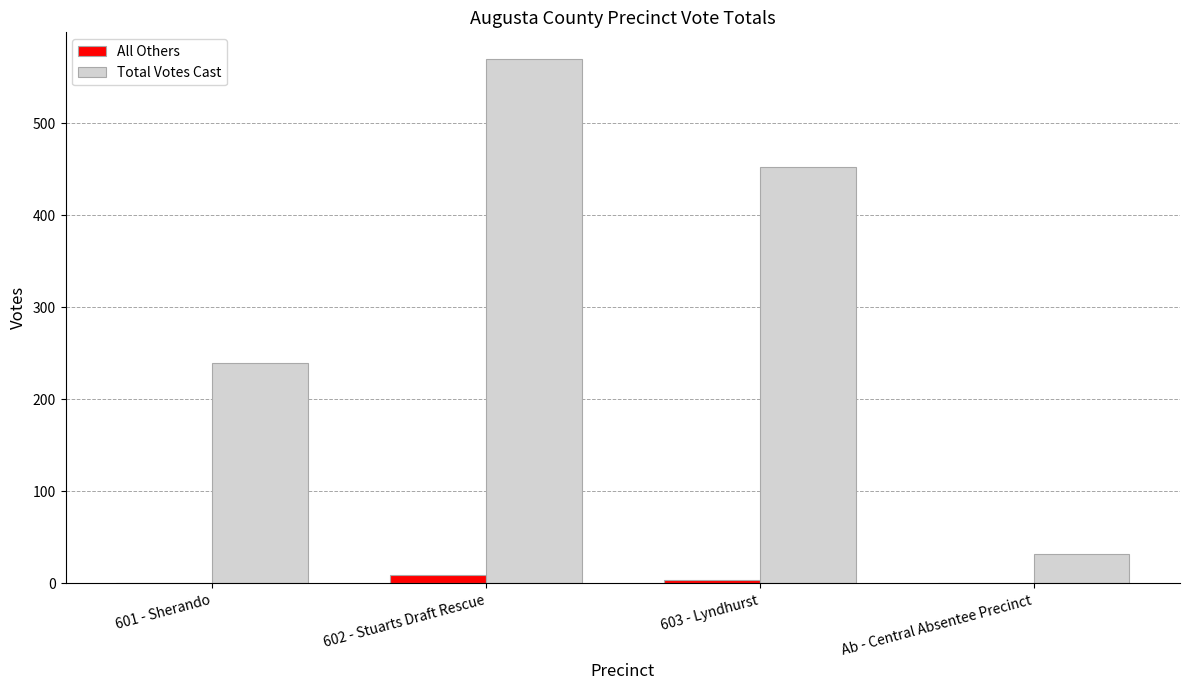

What is the total value across all series at 601 - Sherando?

239